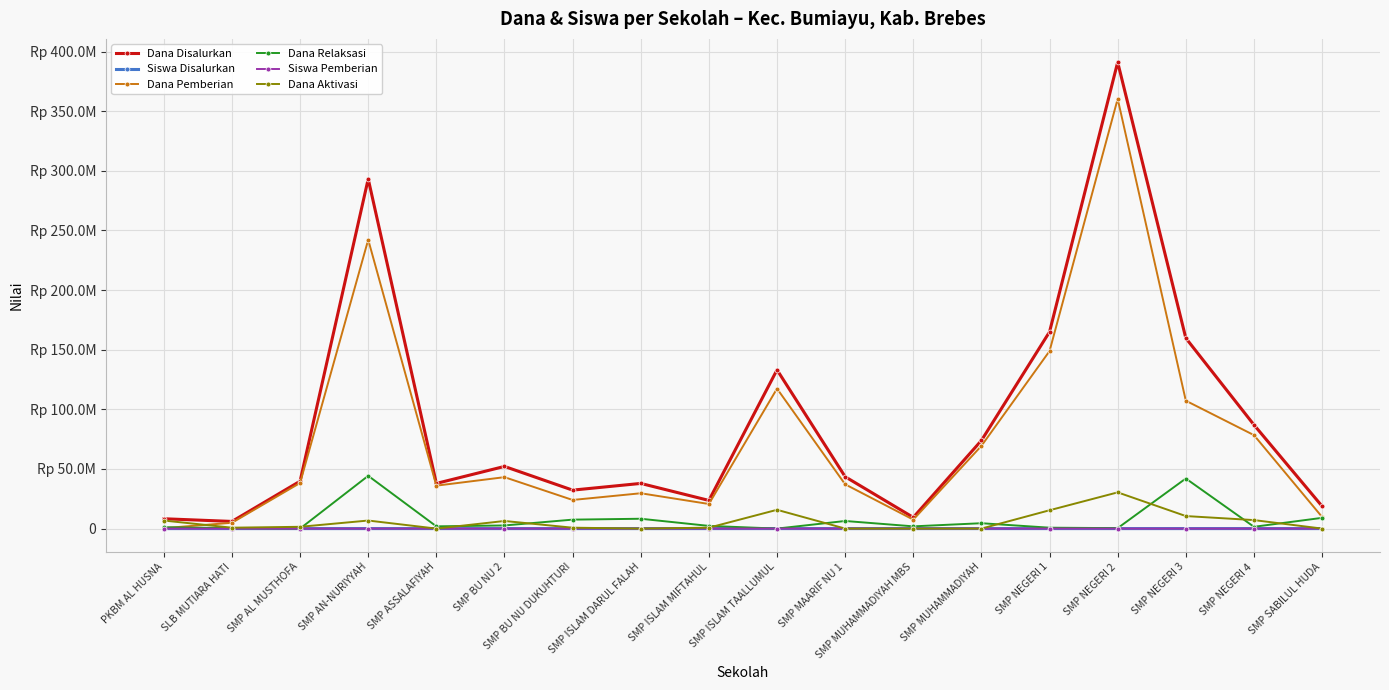

What is the value of the Dana Pemberian point at the 8th from the left?

29625000